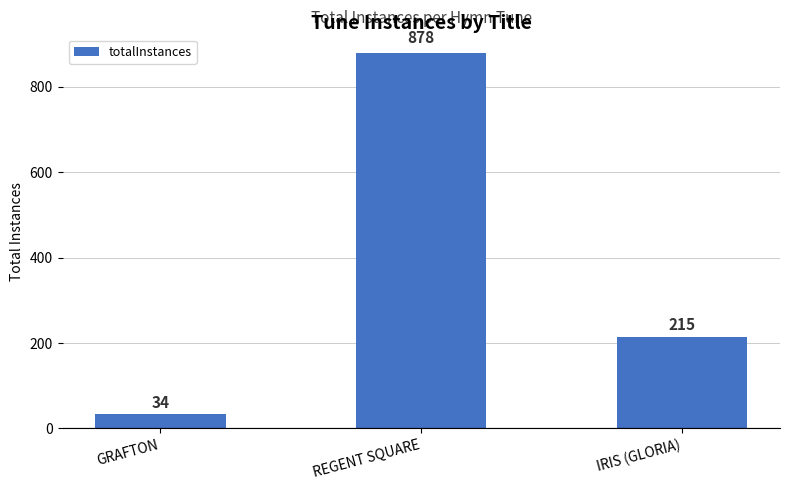

What position from the left is GRAFTON?

1